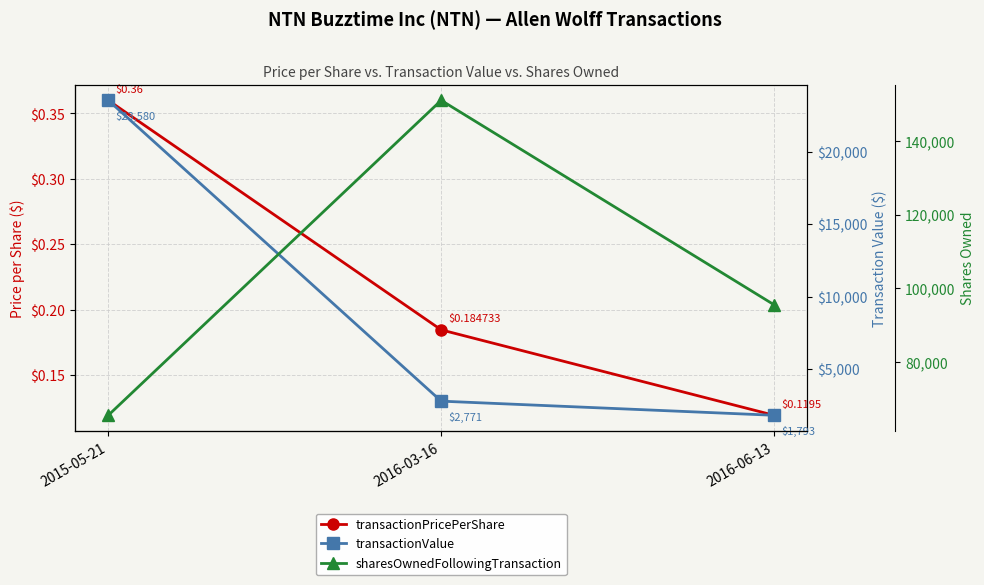

Reading right to left, what are all the values shown in this chart?

transactionPricePerShare: 0.1	0.2	0.4
transactionValue: 1793.0	2771.0	23580.0
sharesOwnedFollowingTransaction: 95500.0	151000.0	65500.0